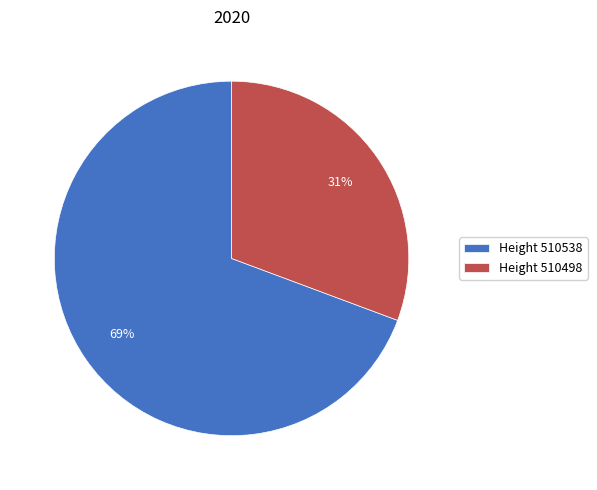

Rank the categories by value from lowest to highest.

Height 510498, Height 510538